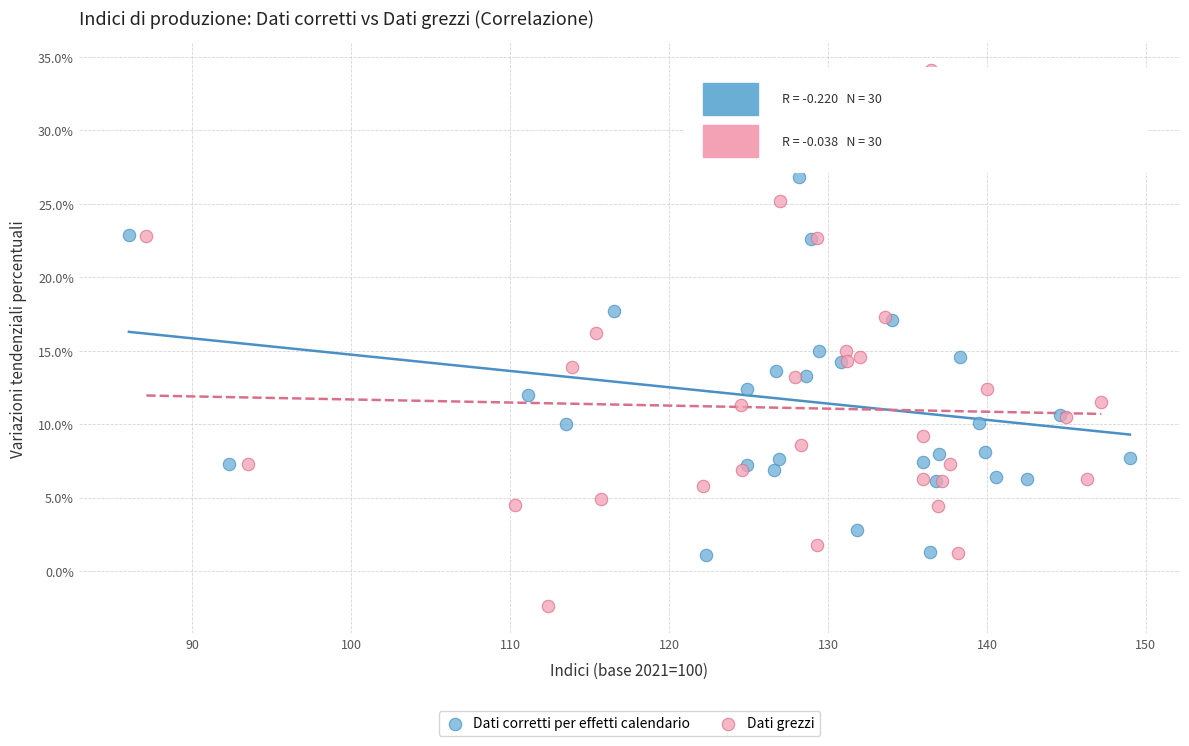

Which series has the largest Y range (max minus min)?

Dati grezzi